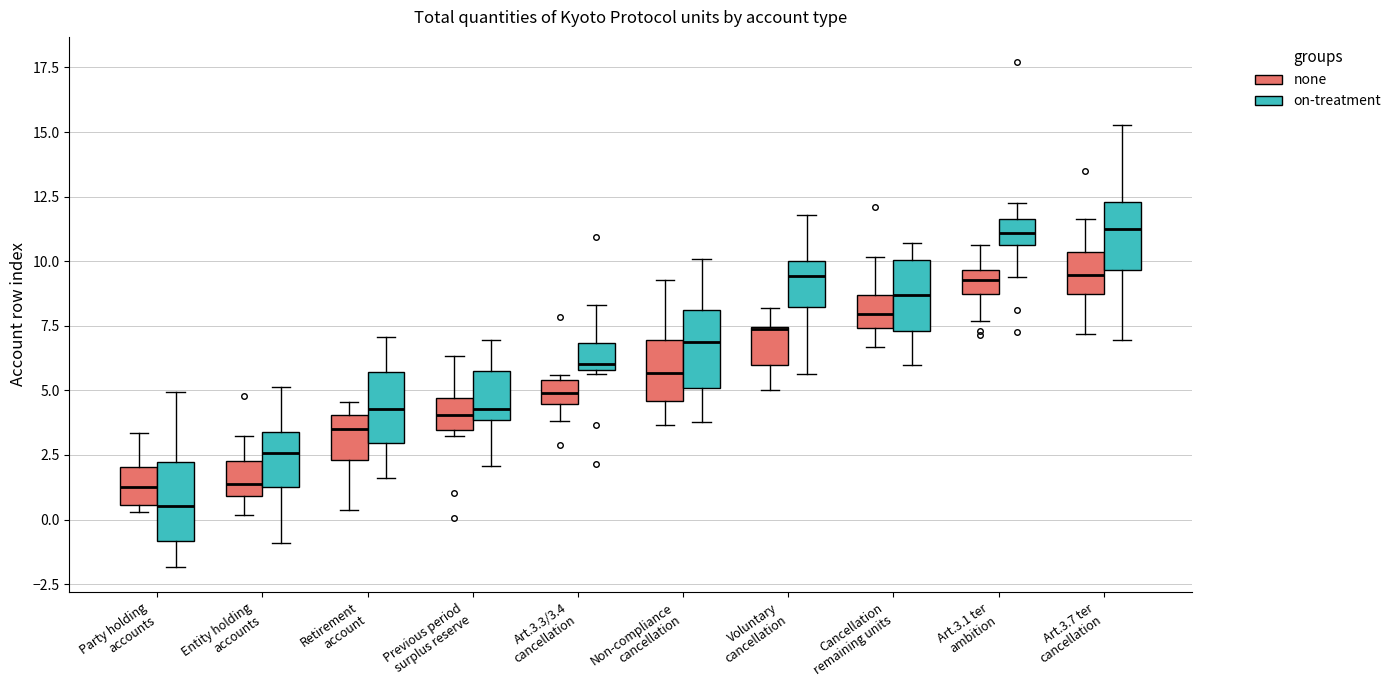

Reading left to right, read every box against the y-axis: the position of its median line, the range the box covers, and the ends of its whiskers. The values are not printed on the chart, so give them approximately, as read against the axis.

Party holding accounts (none): median 1.5, box 0.5 to 2.0, whiskers 0.5 (just below the box's lower edge) to 3.5
Party holding accounts (on-treatment): median 0.5, box -1.0 to 2.0, whiskers -2.0 to 5.0
Entity holding accounts (none): median 1.5, box 1.0 to 2.5, whiskers 0.0 to 3.0
Entity holding accounts (on-treatment): median 2.5, box 1.5 to 3.5, whiskers -1.0 to 5.0
Retirement account (none): median 3.5, box 2.5 to 4.0, whiskers 0.5 to 4.5
Retirement account (on-treatment): median 4.5, box 3.0 to 5.5, whiskers 1.5 to 7.0
Previous period surplus reserve (none): median 4.0, box 3.5 to 4.5, whiskers 3.0 to 6.5
Previous period surplus reserve (on-treatment): median 4.5, box 4.0 to 5.5, whiskers 2.0 to 7.0
Art.3.3/3.4 cancellation (none): median 5.0, box 4.5 to 5.5, whiskers 4.0 to 5.5 (just above the box's upper edge)
Art.3.3/3.4 cancellation (on-treatment): median 6.0 (just above the box's lower edge), box 6.0 to 7.0, whiskers 5.5 to 8.5
Non-compliance cancellation (none): median 5.5, box 4.5 to 7.0, whiskers 3.5 to 9.5
Non-compliance cancellation (on-treatment): median 7.0, box 5.0 to 8.0, whiskers 4.0 to 10.0
Voluntary cancellation (none): median 7.5 (drawn on the box's upper edge), box 6.0 to 7.5, whiskers 5.0 to 8.0
Voluntary cancellation (on-treatment): median 9.5, box 8.0 to 10.0, whiskers 5.5 to 12.0
Cancellation remaining units (none): median 8.0, box 7.5 to 8.5, whiskers 6.5 to 10.0
Cancellation remaining units (on-treatment): median 8.5, box 7.5 to 10.0, whiskers 6.0 to 10.5
Art.3.1 ter ambition (none): median 9.5 (inside the box), box 8.5 to 9.5, whiskers 7.5 to 10.5
Art.3.1 ter ambition (on-treatment): median 11.0, box 10.5 to 11.5, whiskers 9.5 to 12.5
Art.3.7 ter cancellation (none): median 9.5, box 8.5 to 10.5, whiskers 7.0 to 11.5
Art.3.7 ter cancellation (on-treatment): median 11.0, box 9.5 to 12.5, whiskers 7.0 to 15.5